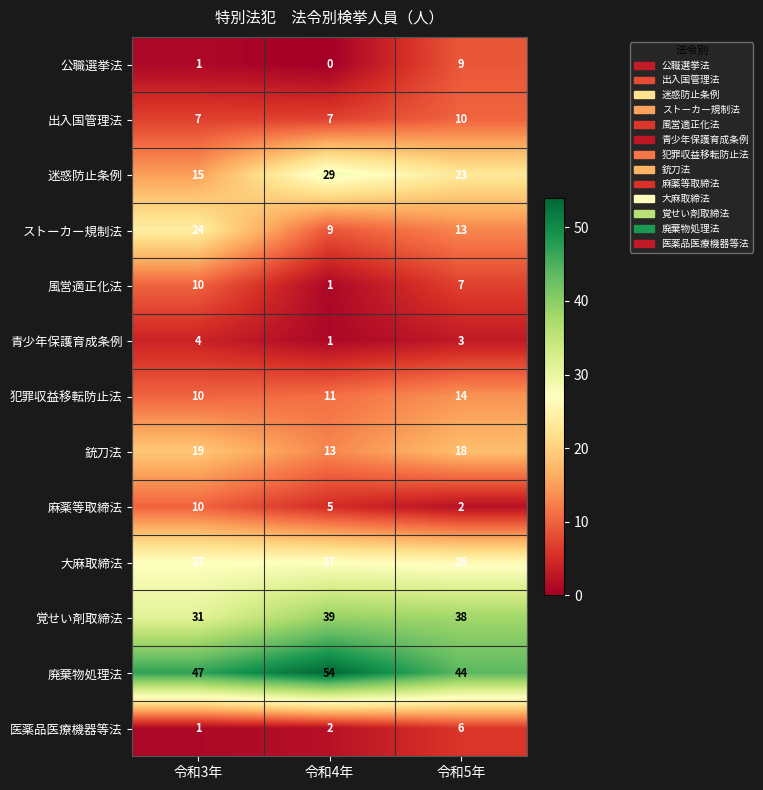

Which series changed the most between 令和4年 and 令和5年?

廃棄物処理法